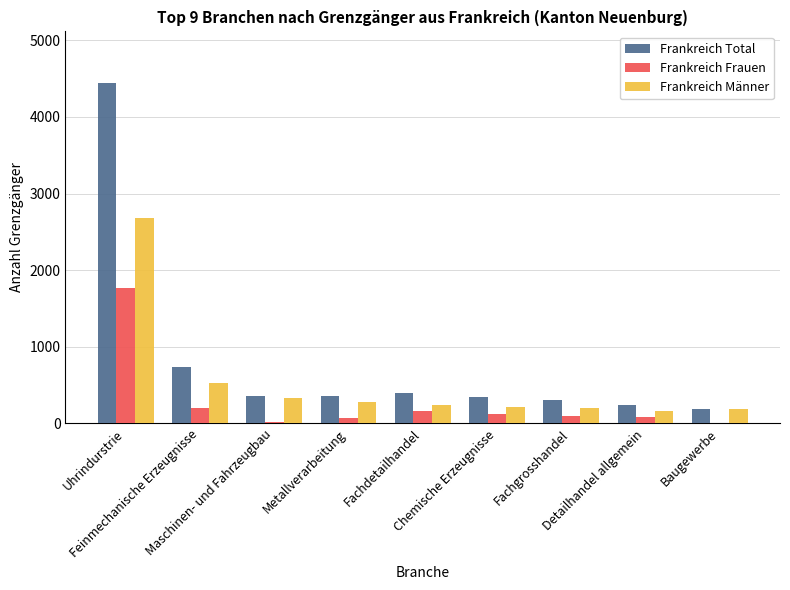

How many groups of bars are there?

9